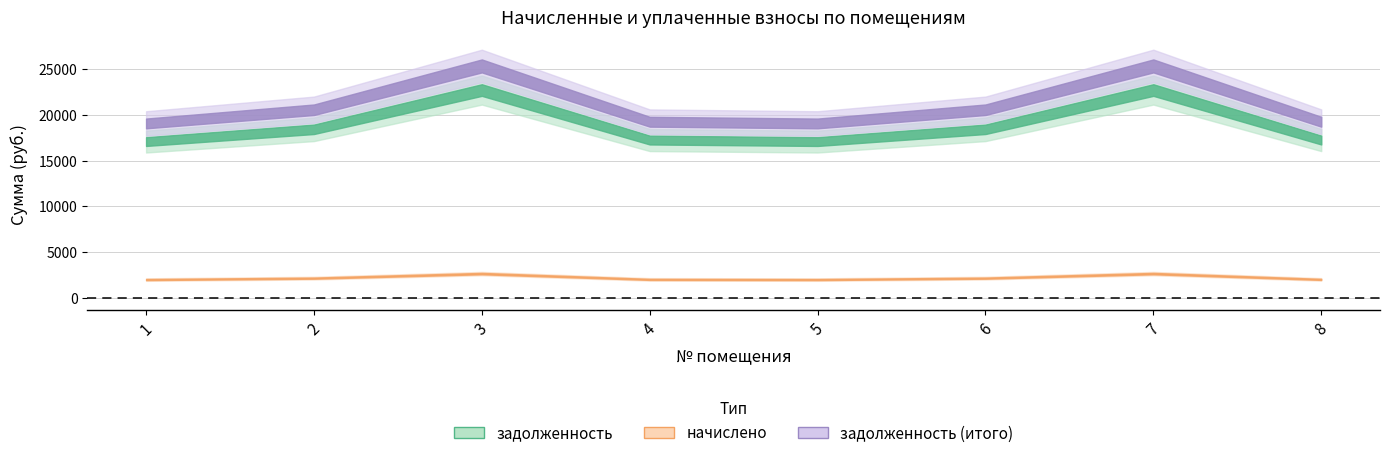

Does the chart have visible grid lines?

Yes